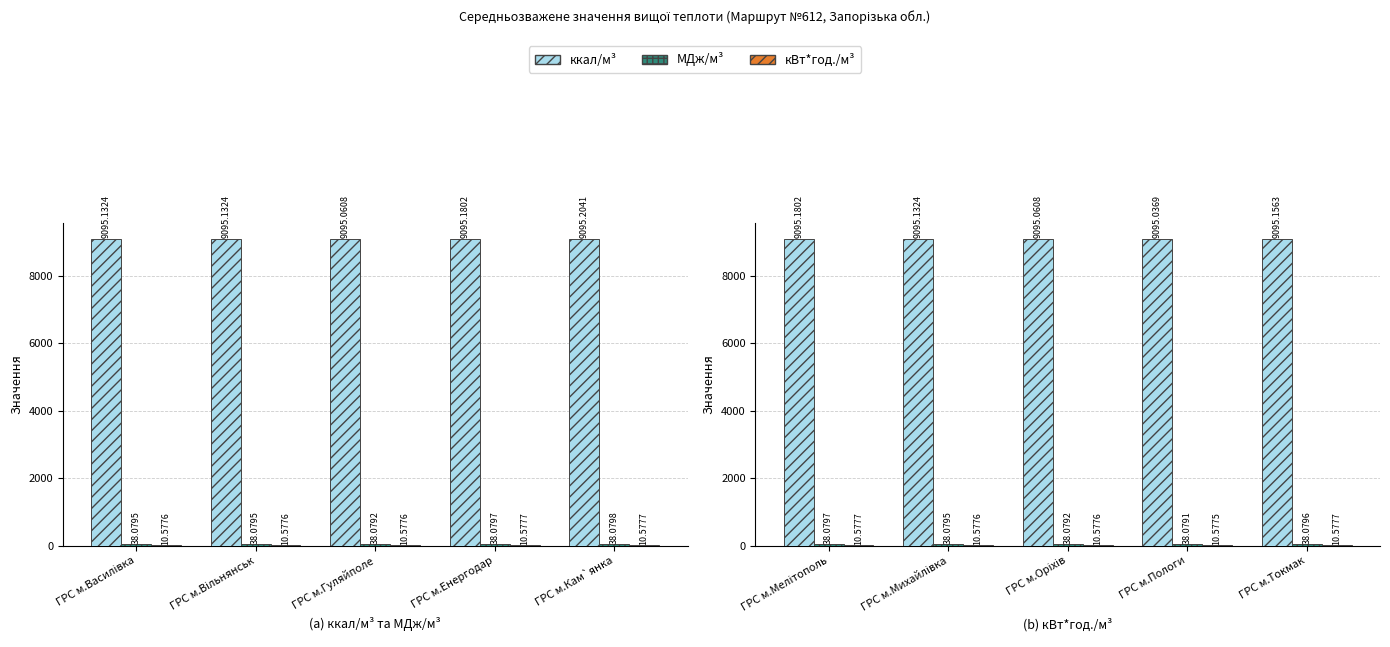

What is the label of the 5th bar from the right?

ГРС м.Мелітополь